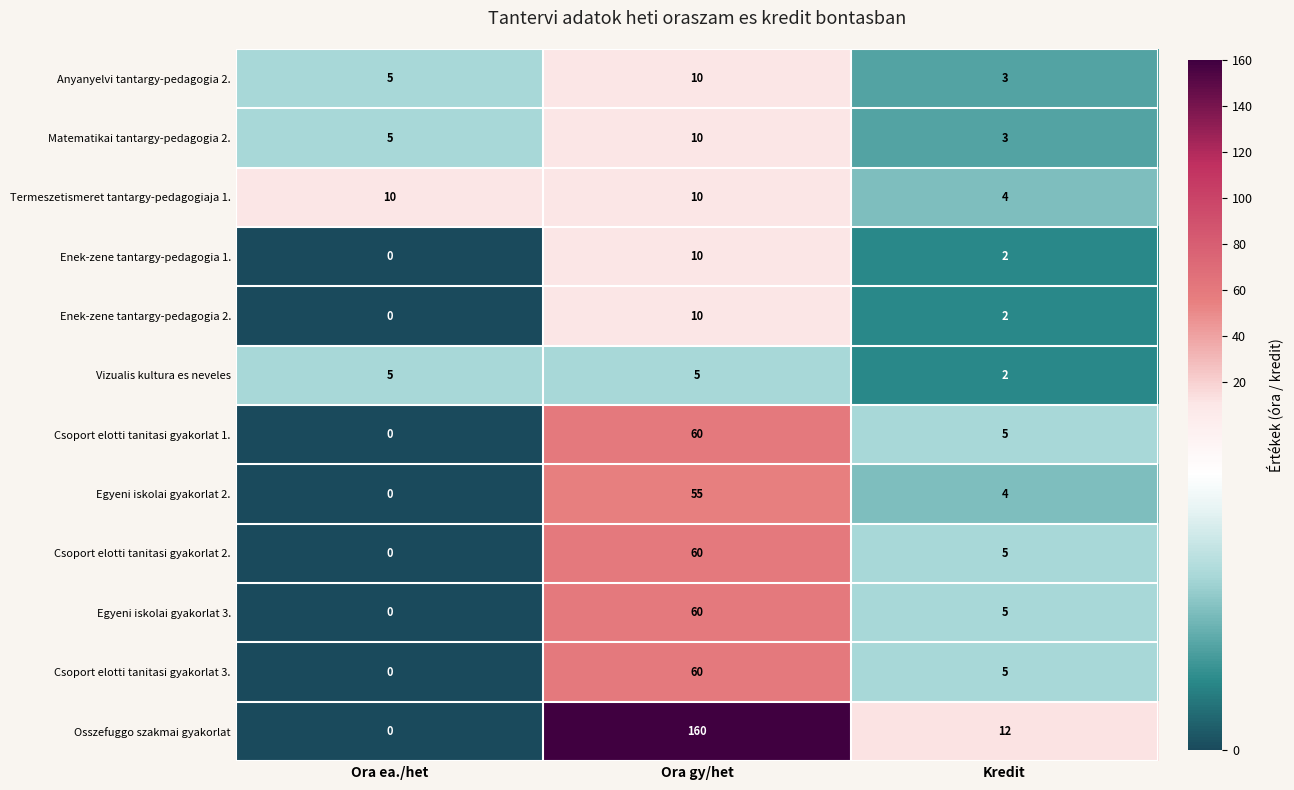

At which label is Csoport elotti tanitasi gyakorlat 3. closest to 30?

Kredit